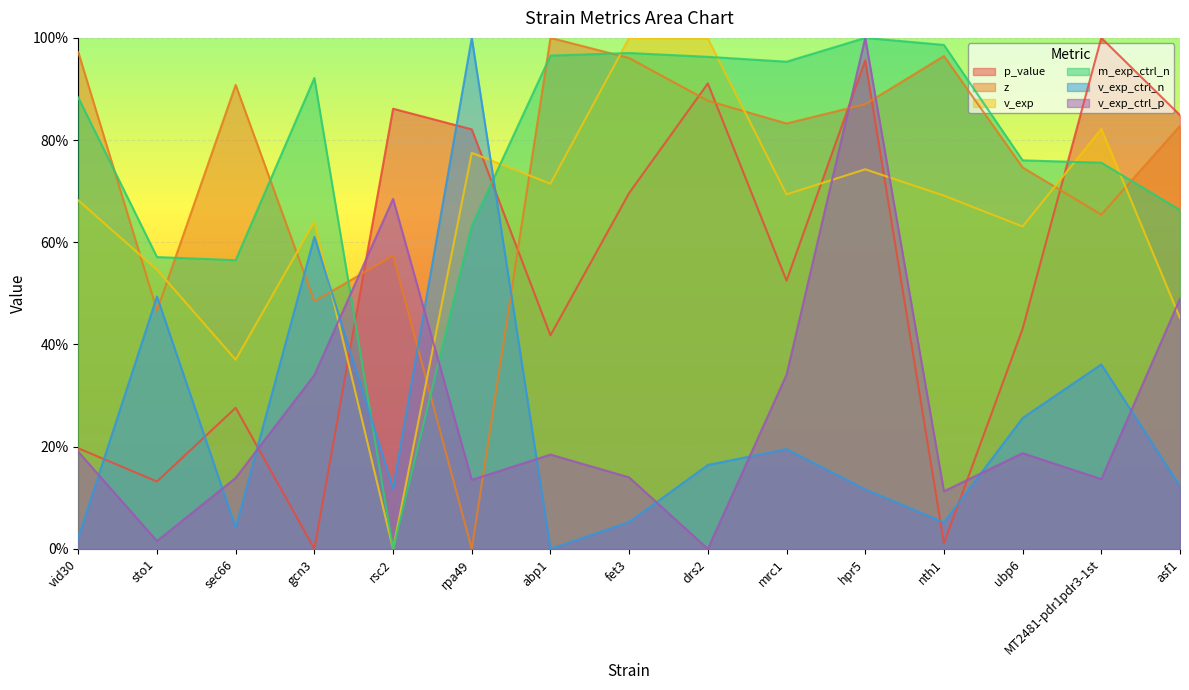

Where is the first local minimum for z?

sto1